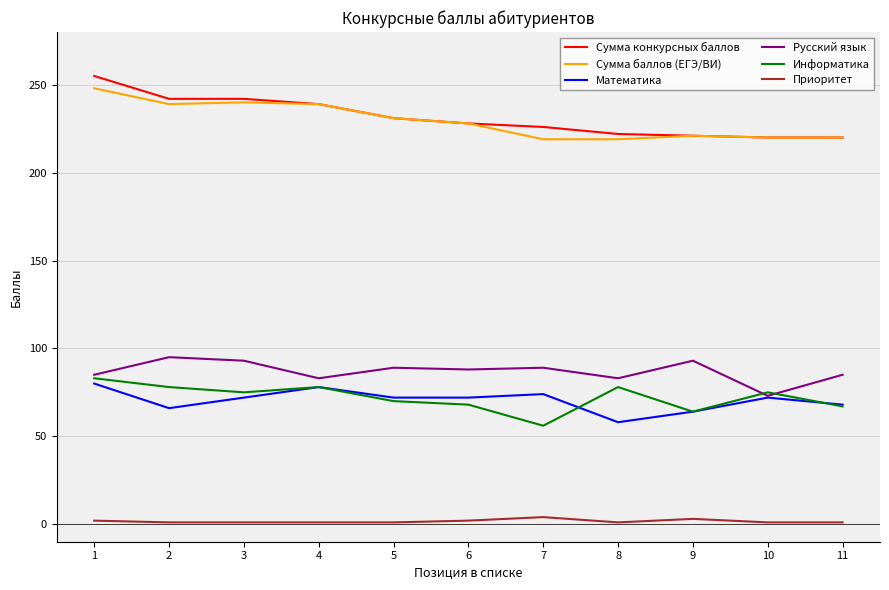

At how many categories does at least one series exceed 24?

11